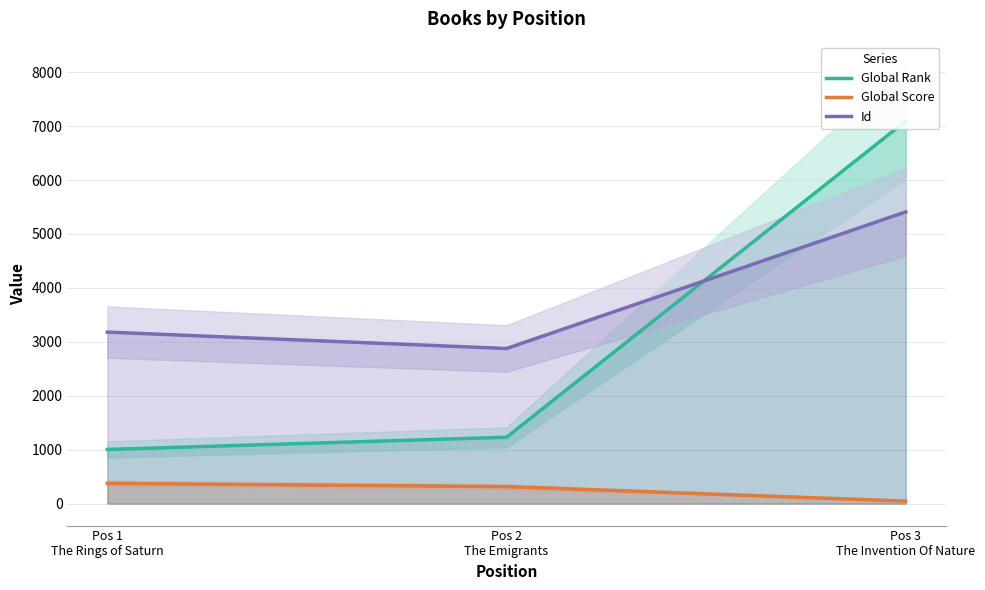

Rank the categories by Global Score value from lowest to highest.

Pos 3
The Invention Of Nature, Pos 2
The Emigrants, Pos 1
The Rings of Saturn